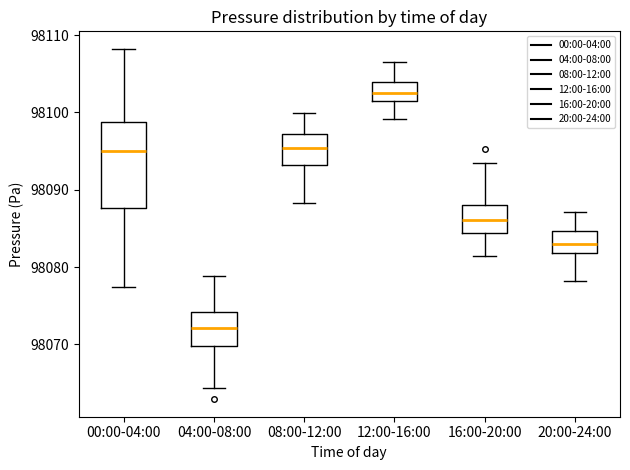

Where is the upper edge of the box for 08:00-12:00 on the y-axis? The values are not printed on the chart, so give them approximately, as read against the axis.

98097